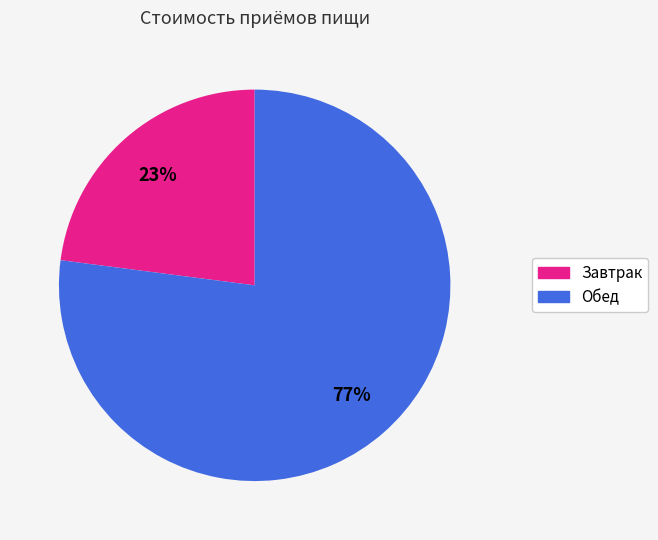

To the nearest percent, what is the difference between the largest and smallest slice percentages?

54%